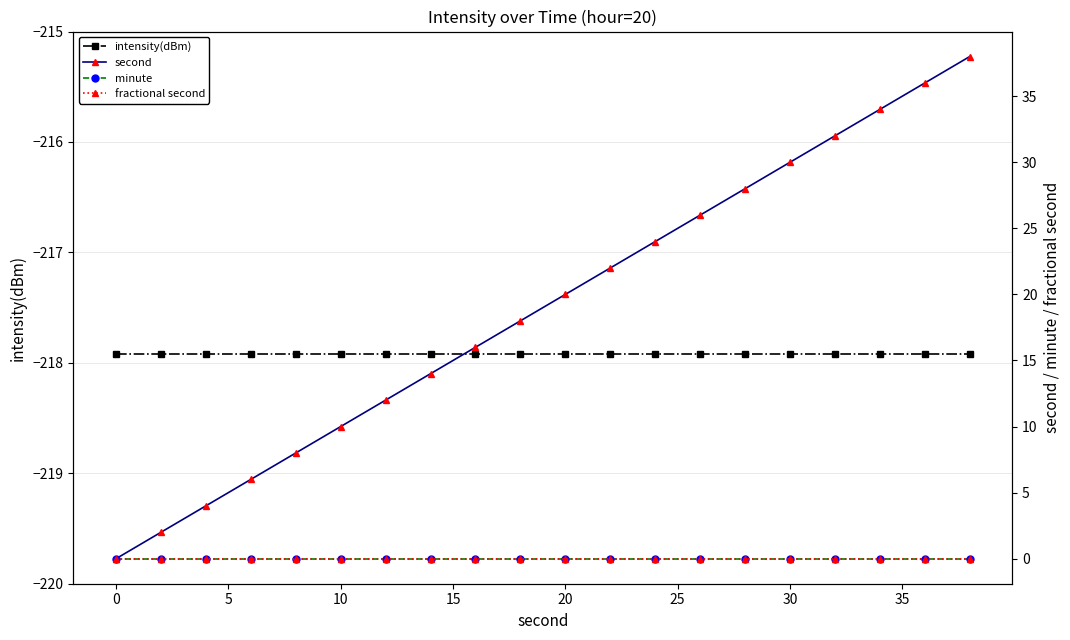

What is the average value of the second series?

19.0